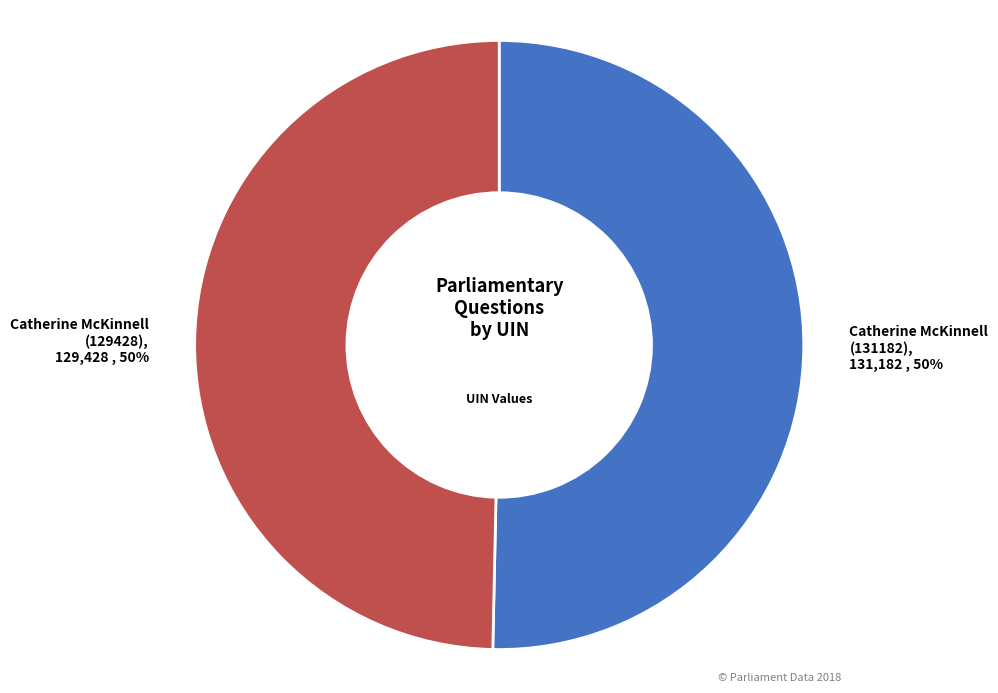

To the nearest percent, what is the average slice percentage?

50%